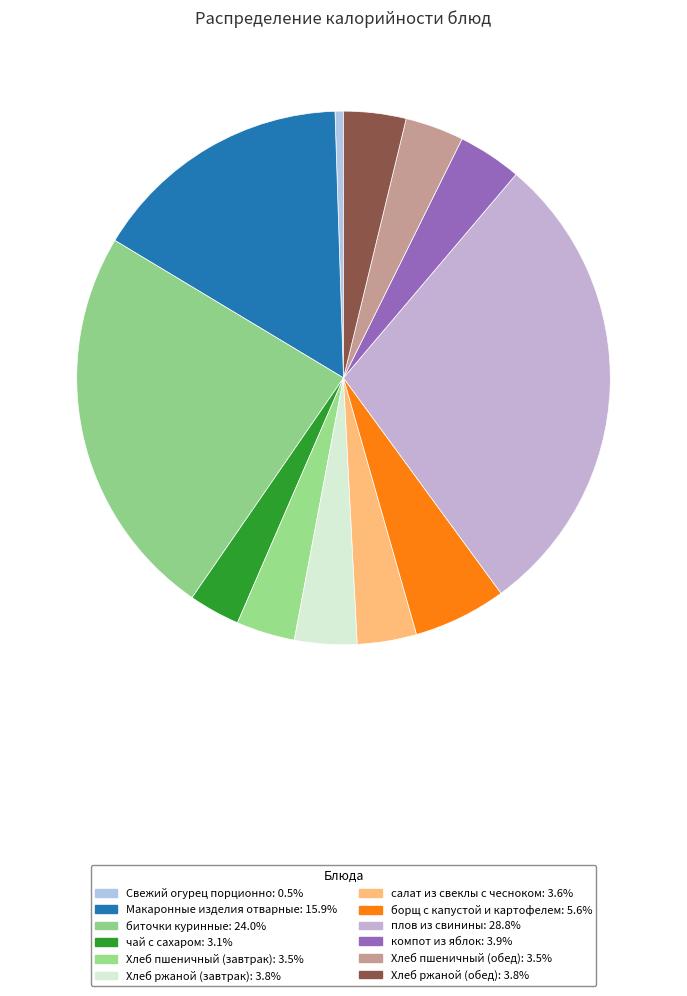

Count the number of slices in the pie.

12